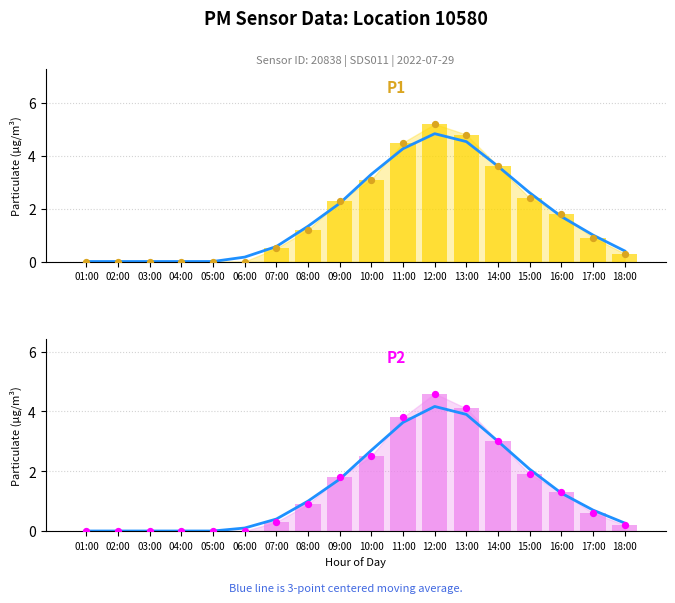

Which series has the largest total across all categories?

P1